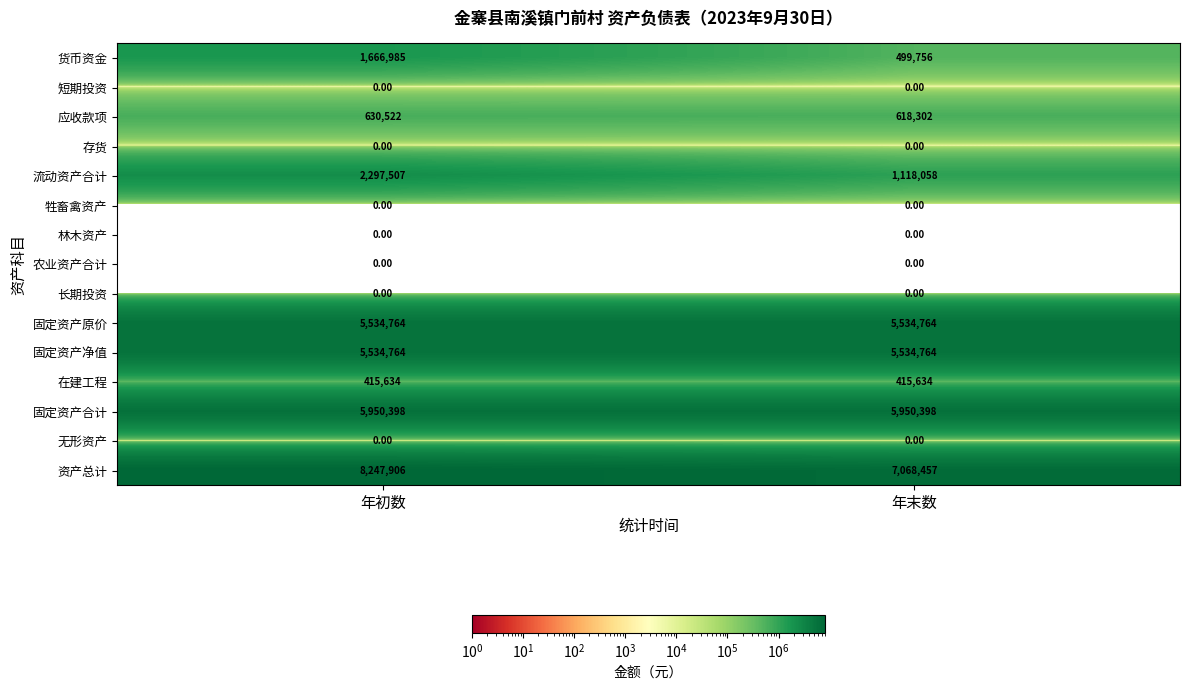

Count the number of categories in the chart.

2